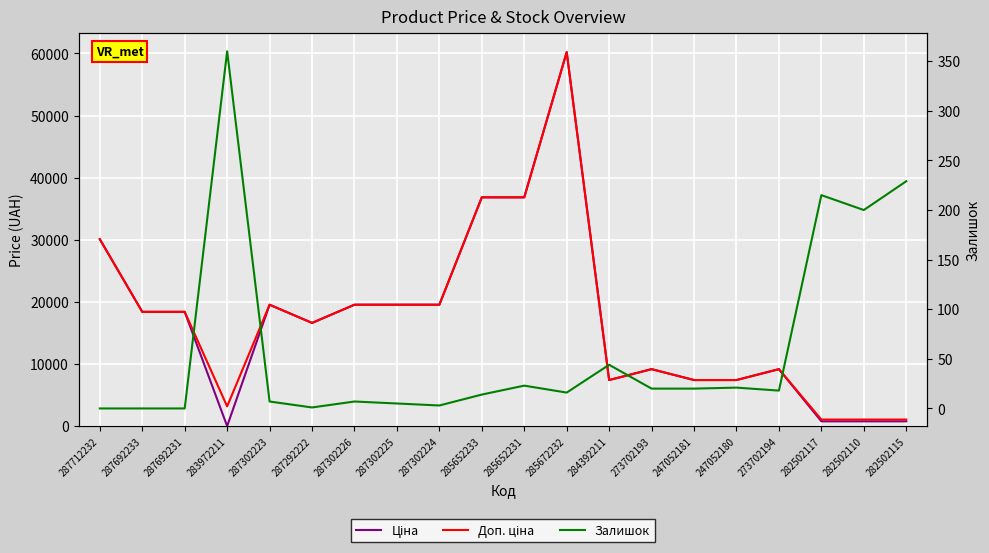

Reading left to right, extract all data points from this chart.

Ціна: 30102.8	18420.9	18420.9	32.0	19564.9	16636.8	19564.9	19564.9	19564.9	36841.8	36841.8	60205.6	7444.6	9196.3	7444.6	7444.6	9196.3	802.1	802.1	802.1
Доп. ціна: 30102.8	18420.9	18420.9	3205.0	19564.9	16636.8	19564.9	19564.9	19564.9	36841.8	36841.8	60205.6	7444.6	9196.3	7444.6	7444.6	9196.3	1087.0	1087.0	1087.0
Залишок: 0.0	0.0	0.0	360.0	7.0	1.0	7.0	5.0	3.0	14.0	23.0	16.0	44.0	20.0	20.0	21.0	18.0	215.0	200.0	229.0